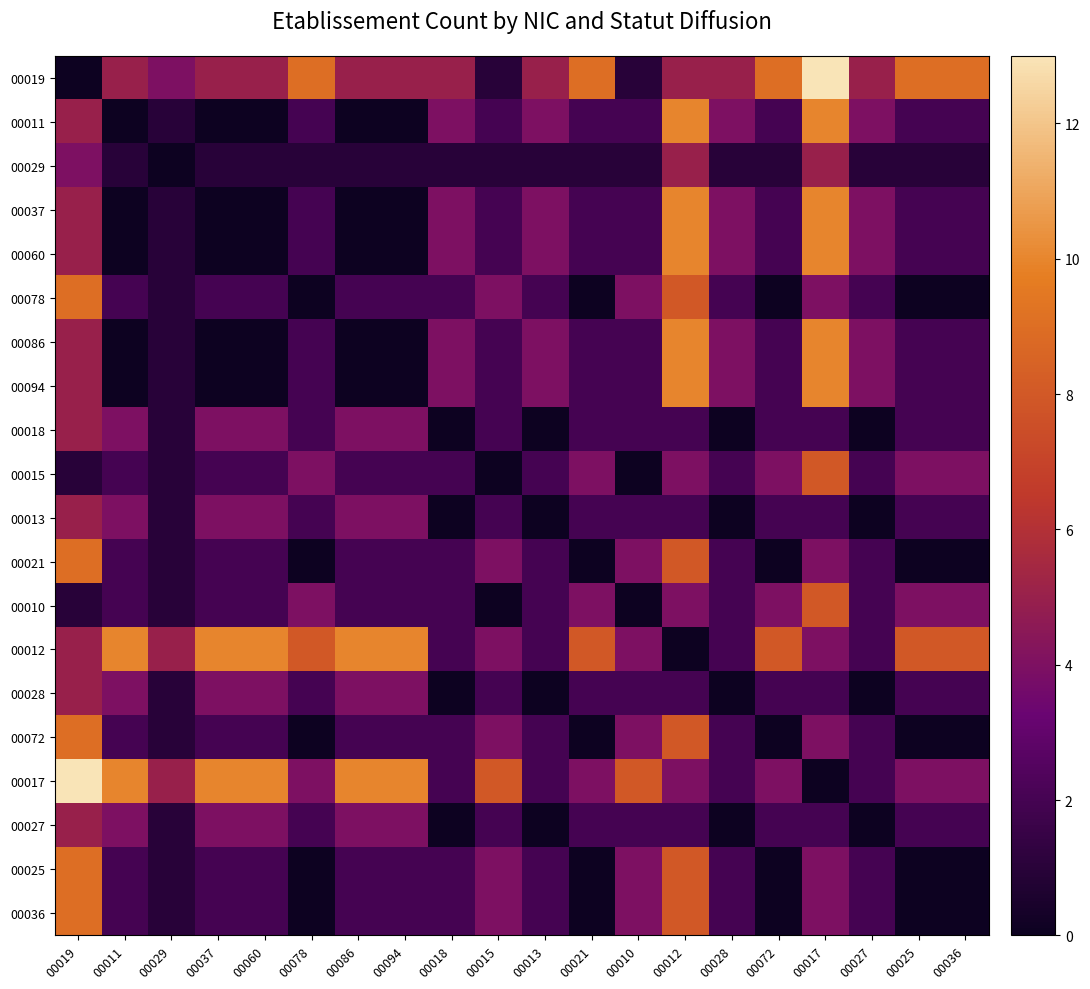

At which category is the sum across all series the highest?

00012